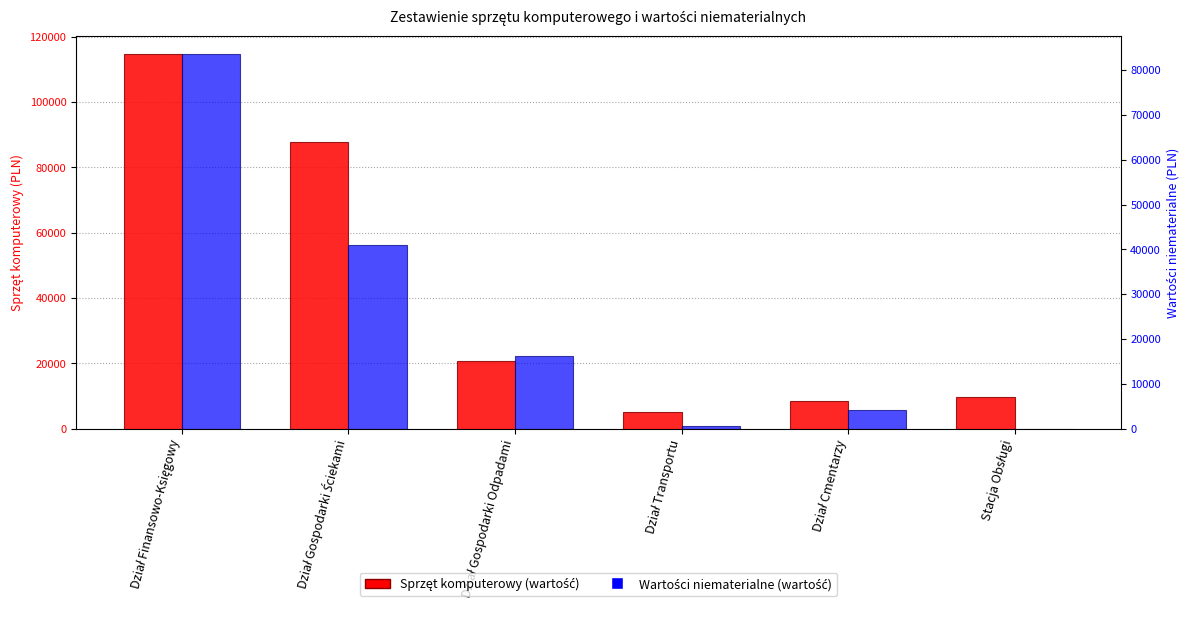

Rank the series by their maximum value, from lowest to highest.

Wartości niematerialne, Sprzęt komputerowy